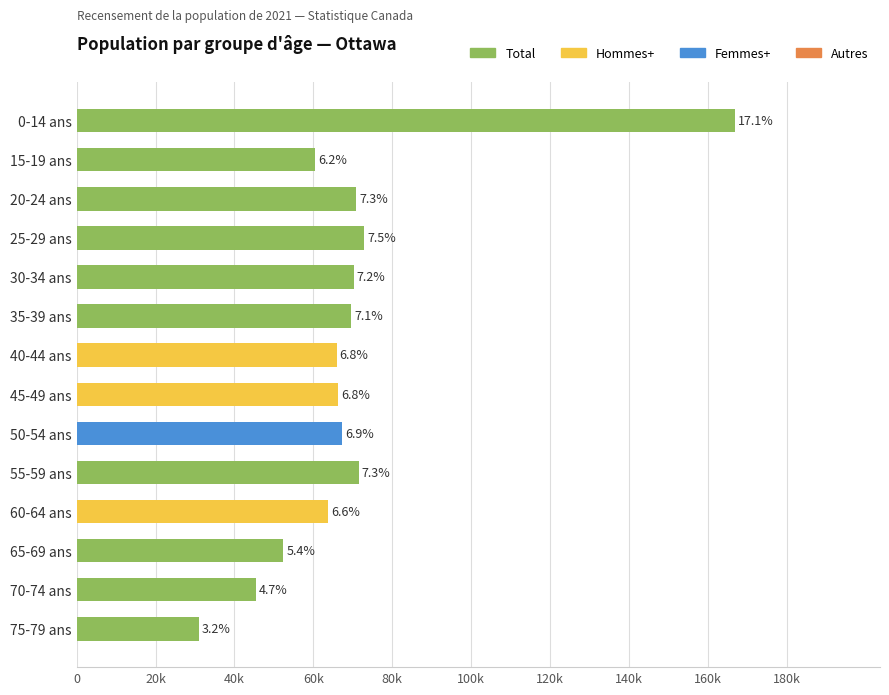

What is the average value?

69568